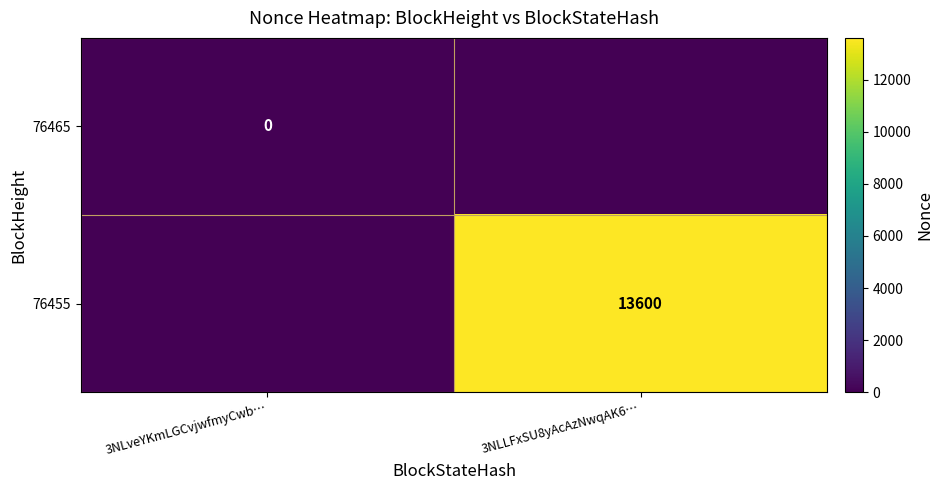

Is it true that 76455 equals 3969 at 3NLLFxSU8yAcAzNwqAK6…?

False